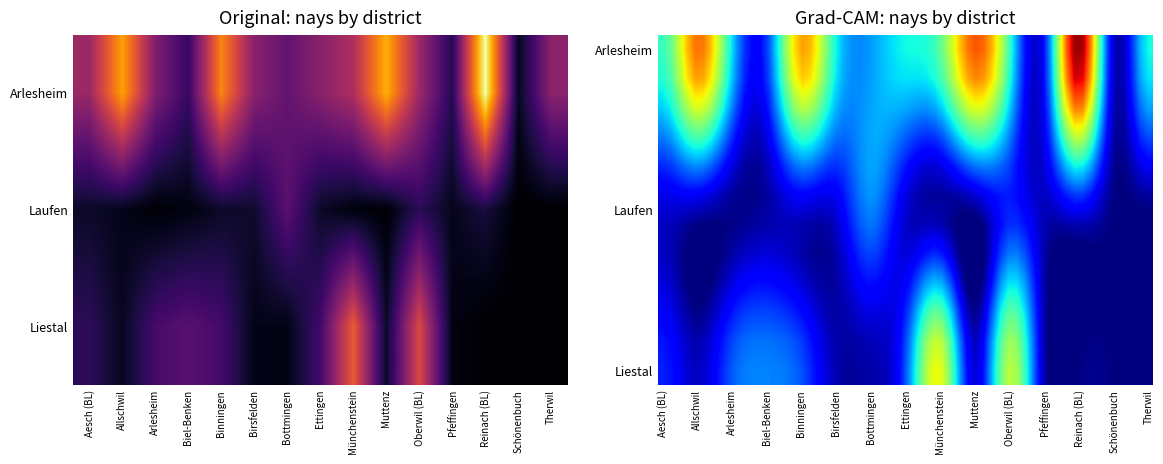

Reading left to right, list all the values displayed in this chart.

Arlesheim: Aesch (BL)=0.4	Allschwil=0.8	Arlesheim=0.4	Biel-Benken=0.2	Binningen=0.7	Birsfelden=0.4	Bottmingen=0.3	Ettingen=0.4	Münchenstein=0.5	Muttenz=0.8	Oberwil (BL)=0.4	Pfeffingen=0.1	Reinach (BL)=1.0	Schönenbuch=0.1	Therwil=0.4
Laufen: Aesch (BL)=0.1	Allschwil=0.0	Arlesheim=0.0	Biel-Benken=0.0	Binningen=0.1	Birsfelden=0.1	Bottmingen=0.3	Ettingen=0.1	Münchenstein=0.0	Muttenz=0.0	Oberwil (BL)=0.2	Pfeffingen=0.1	Reinach (BL)=0.1	Schönenbuch=0.0	Therwil=0.0
Liestal: Aesch (BL)=0.2	Allschwil=0.1	Arlesheim=0.2	Biel-Benken=0.3	Binningen=0.2	Birsfelden=0.0	Bottmingen=0.0	Ettingen=0.2	Münchenstein=0.6	Muttenz=0.1	Oberwil (BL)=0.6	Pfeffingen=0.0	Reinach (BL)=0.0	Schönenbuch=0.0	Therwil=0.0